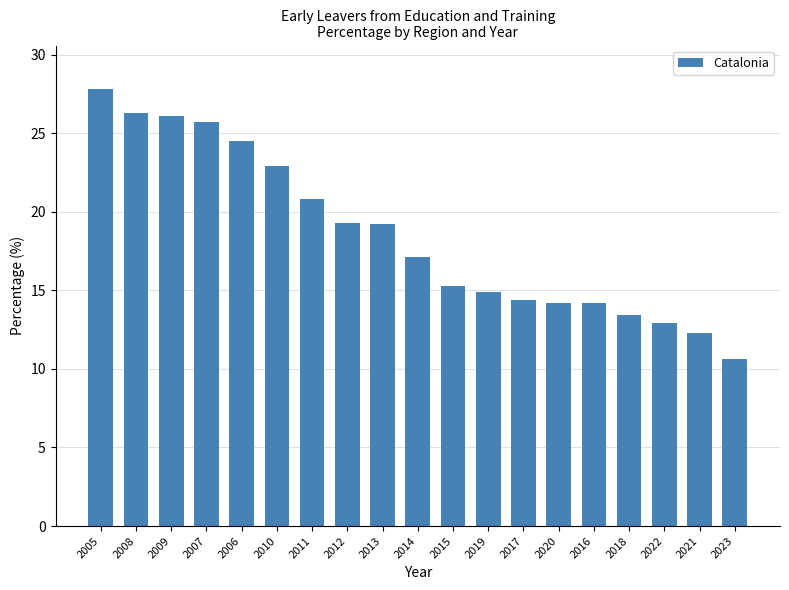

Are the bars horizontal?

No